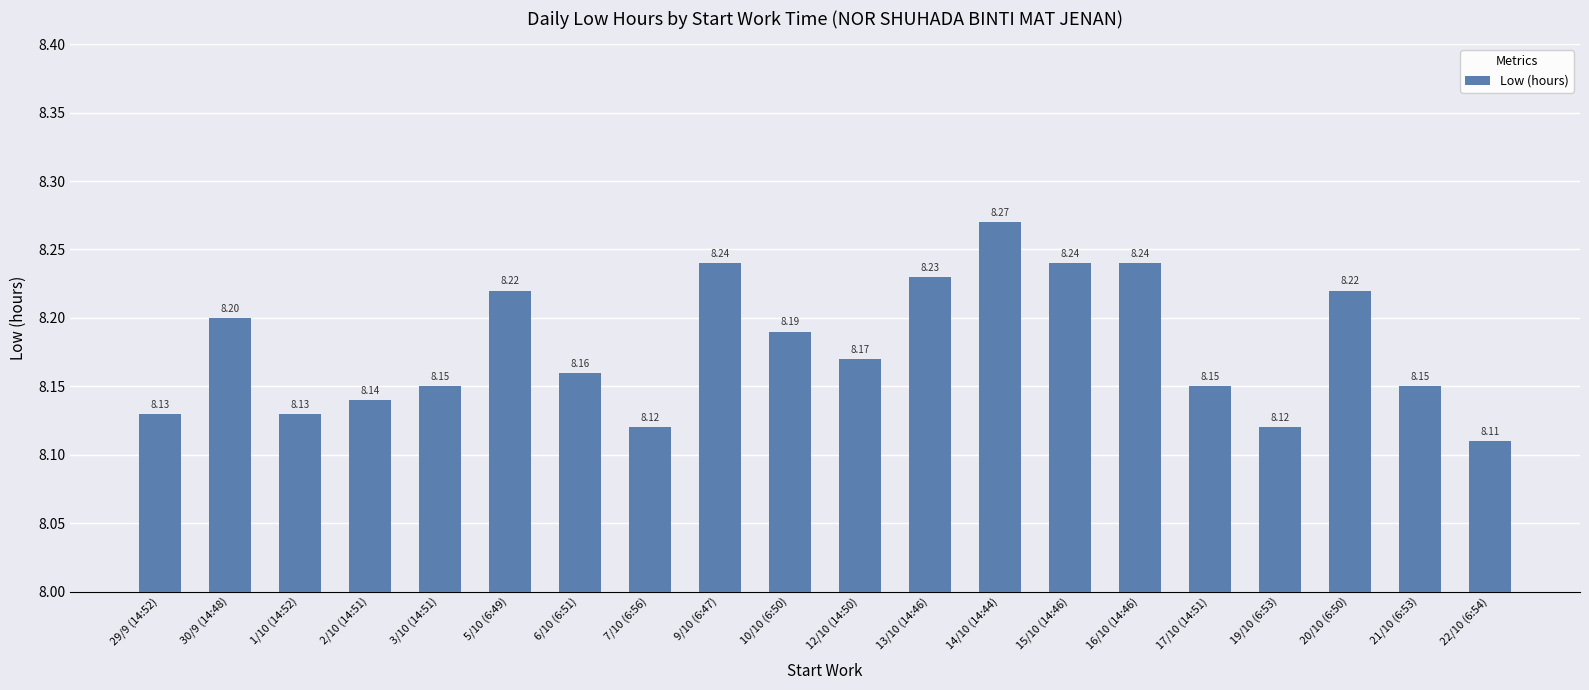

What is the average value?

8.2